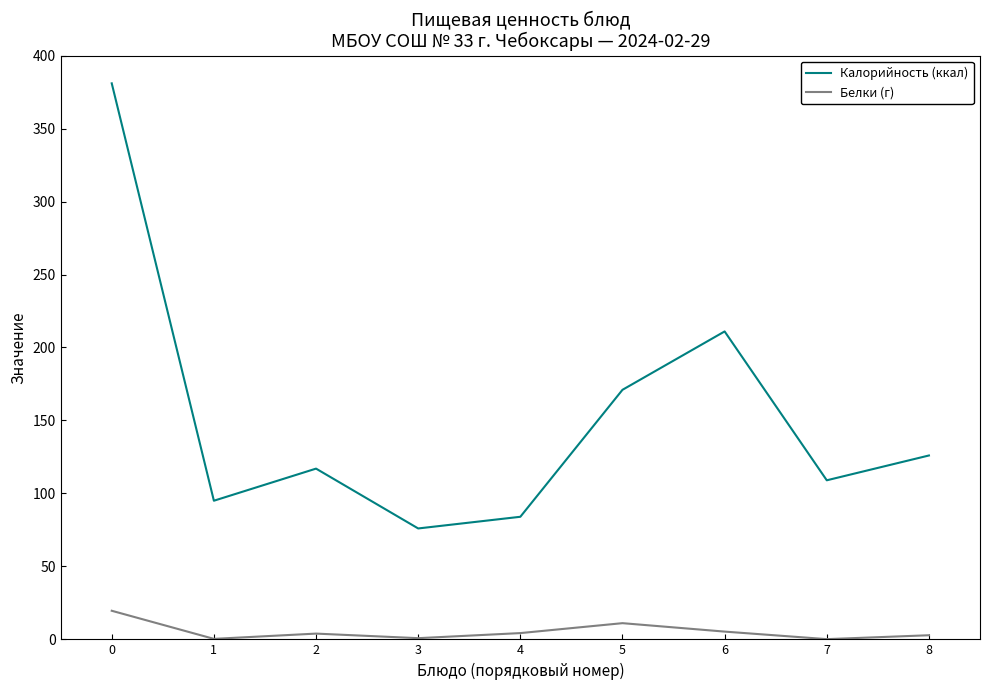

Where is the first local maximum for Калорийность (ккал)?

2